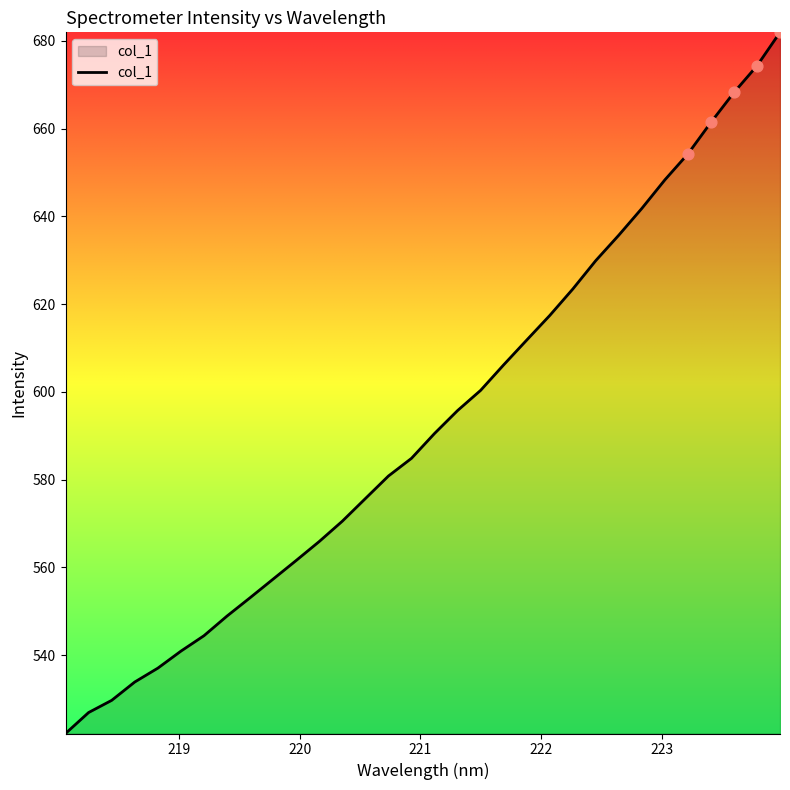

What is the greatest value displayed?

682.0